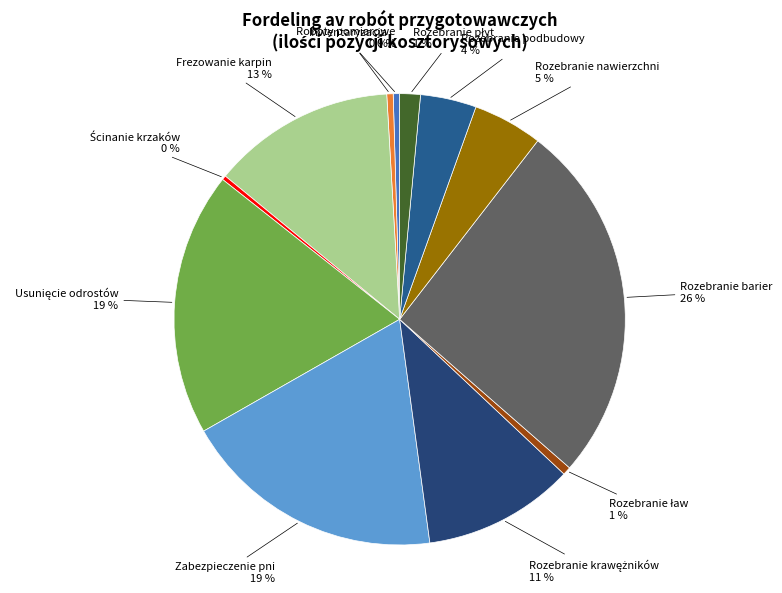

To the nearest percent, what is the difference between the largest and smallest slice percentages?

26%